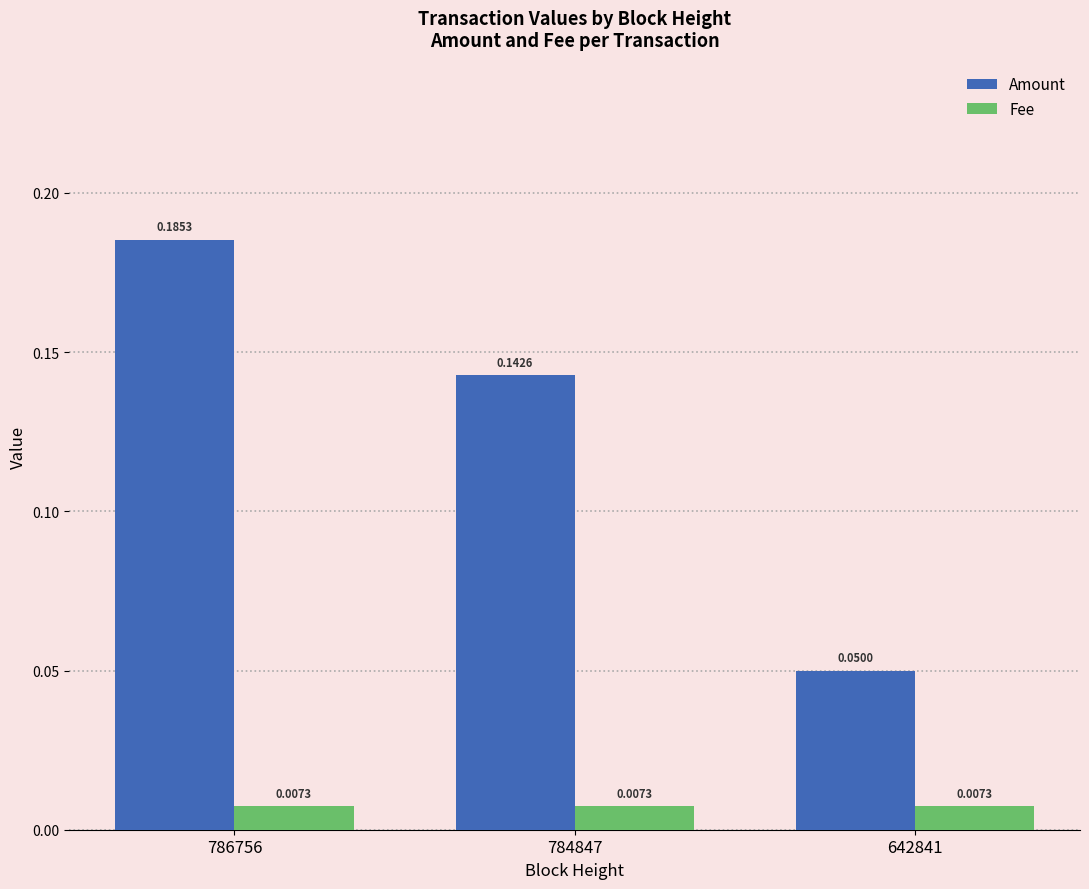

Which series has the widest spread of values?

Amount